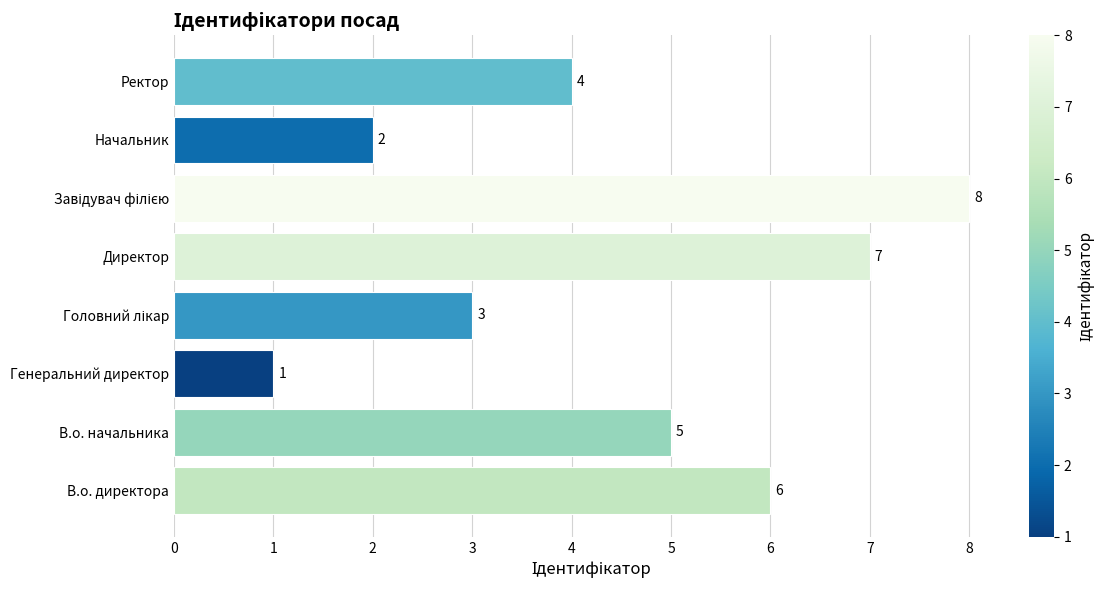

What is the difference between the second highest and minimum values?

6